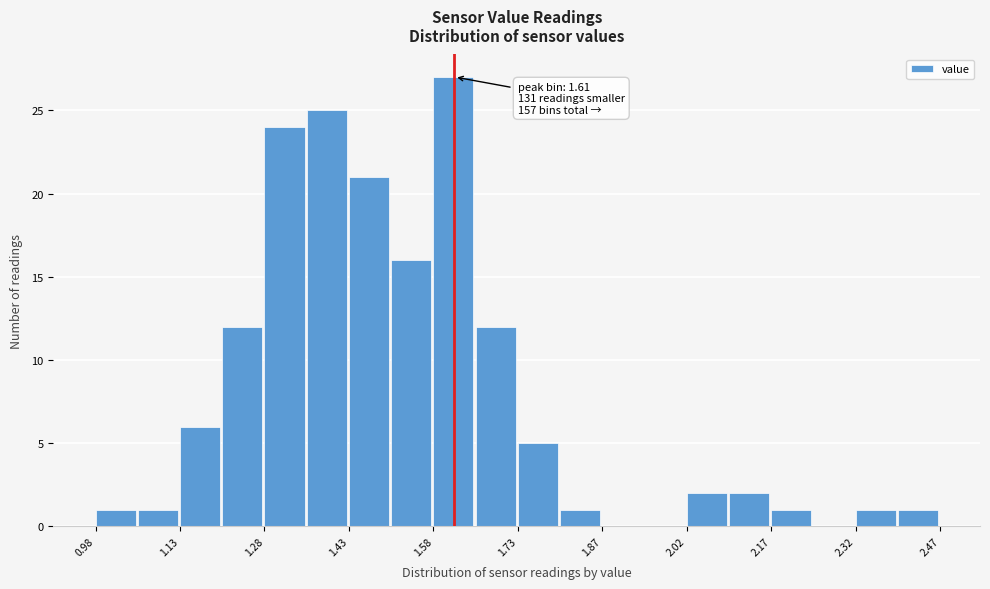

Read against the x-axis, roughly where is the centre of the tallest bar?

1.62